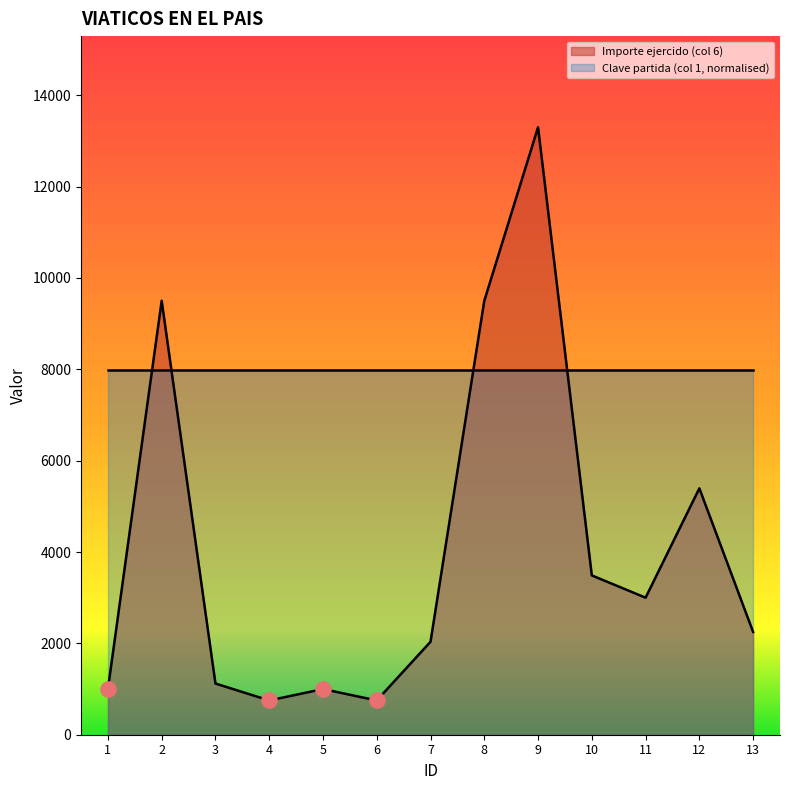

What is the ratio of the value at 9 to the value at 12?

2.5